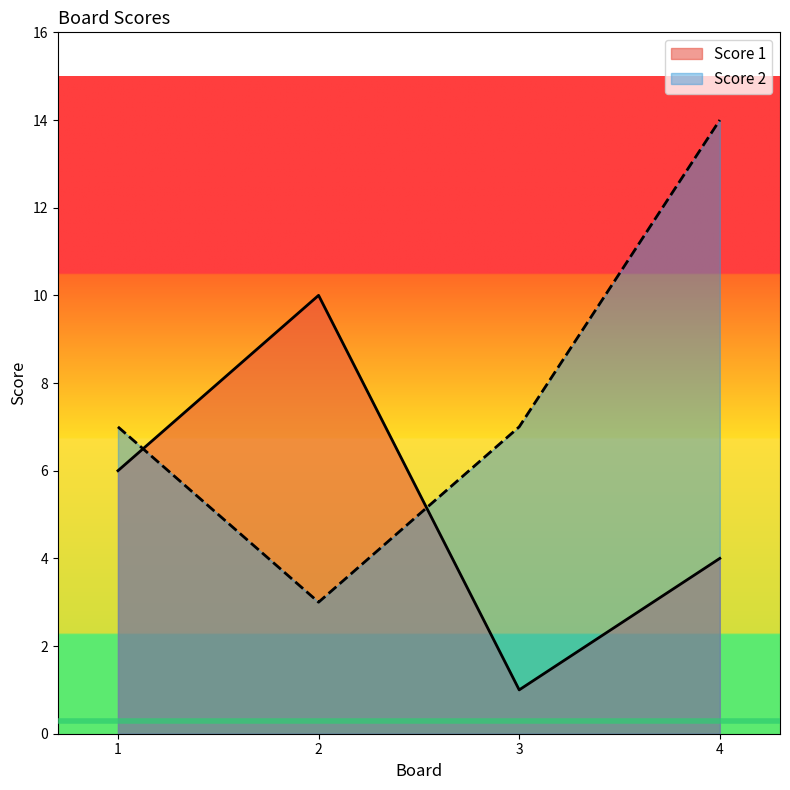

Where is Score 2 nearest to the value 8?

1